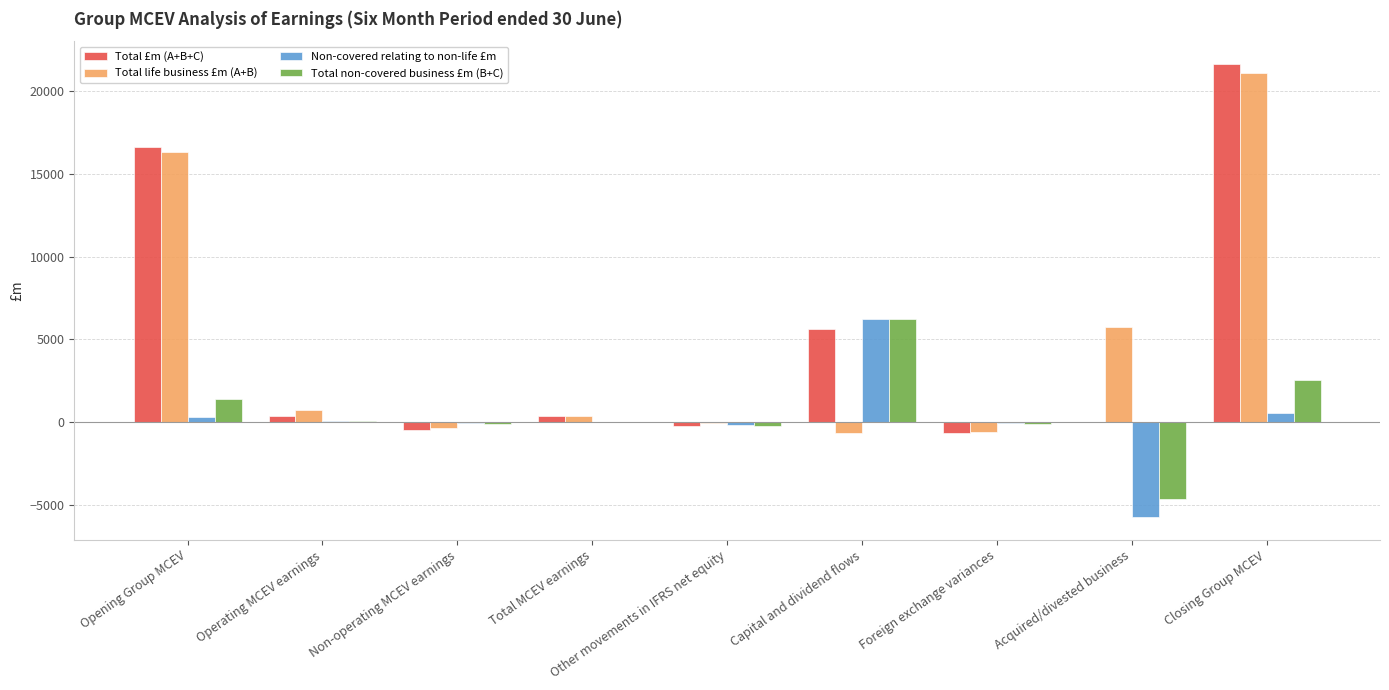

At which category is the sum across all series the highest?

Closing Group MCEV